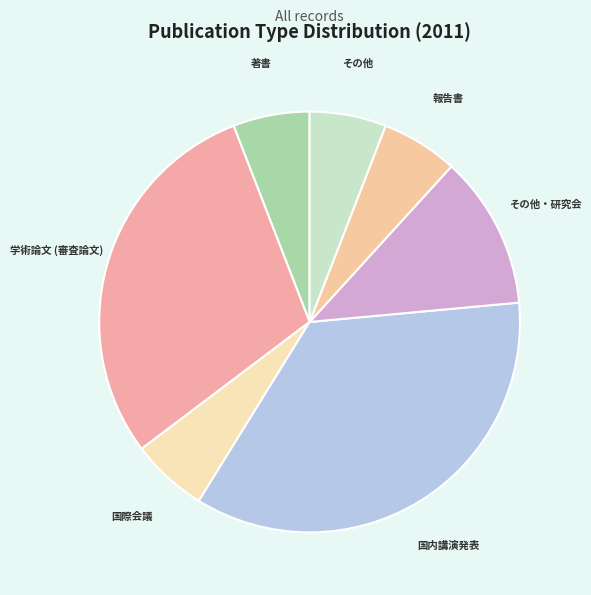

Which slice is the largest?

国内講演発表